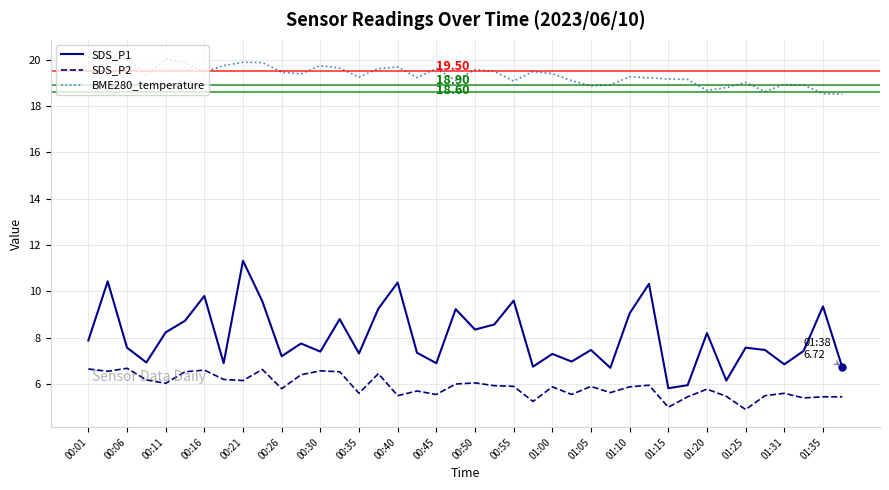

Which series has the largest total across all categories?

BME280_temperature